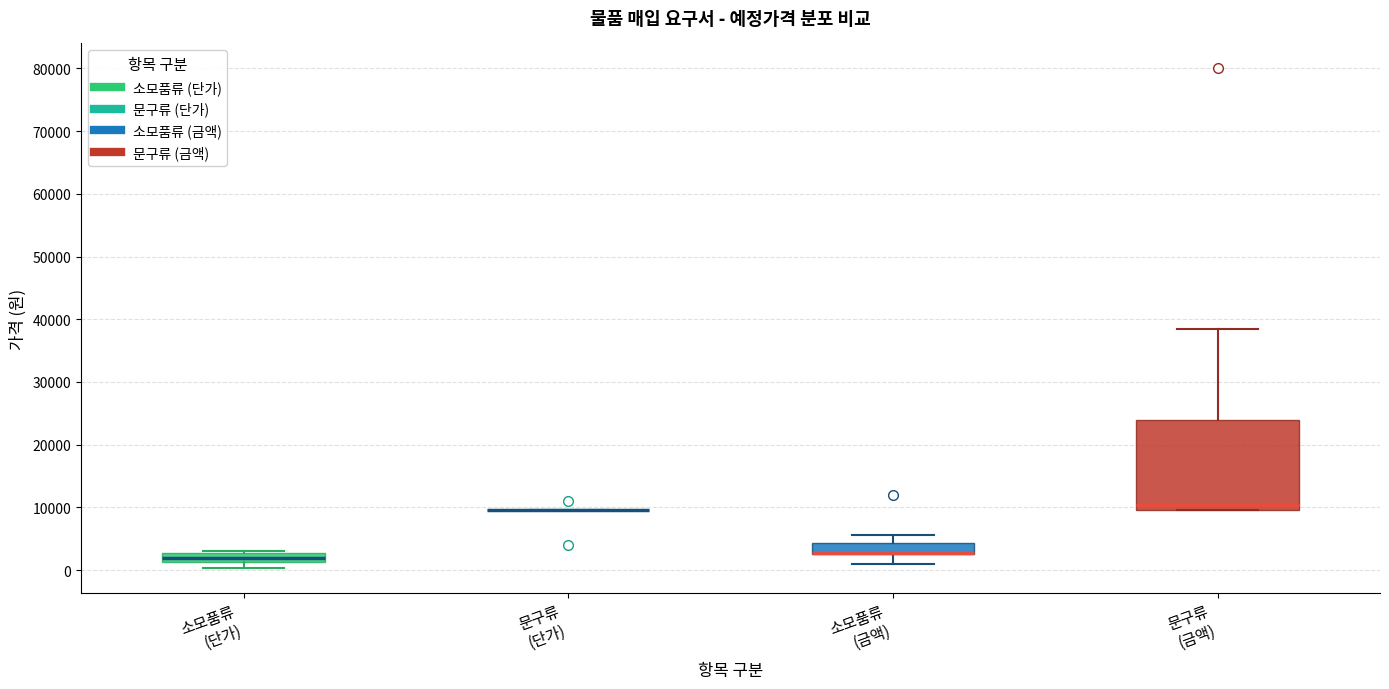

Which box is the tallest, from its lower edge to its upper edge?

문구류 (금액)